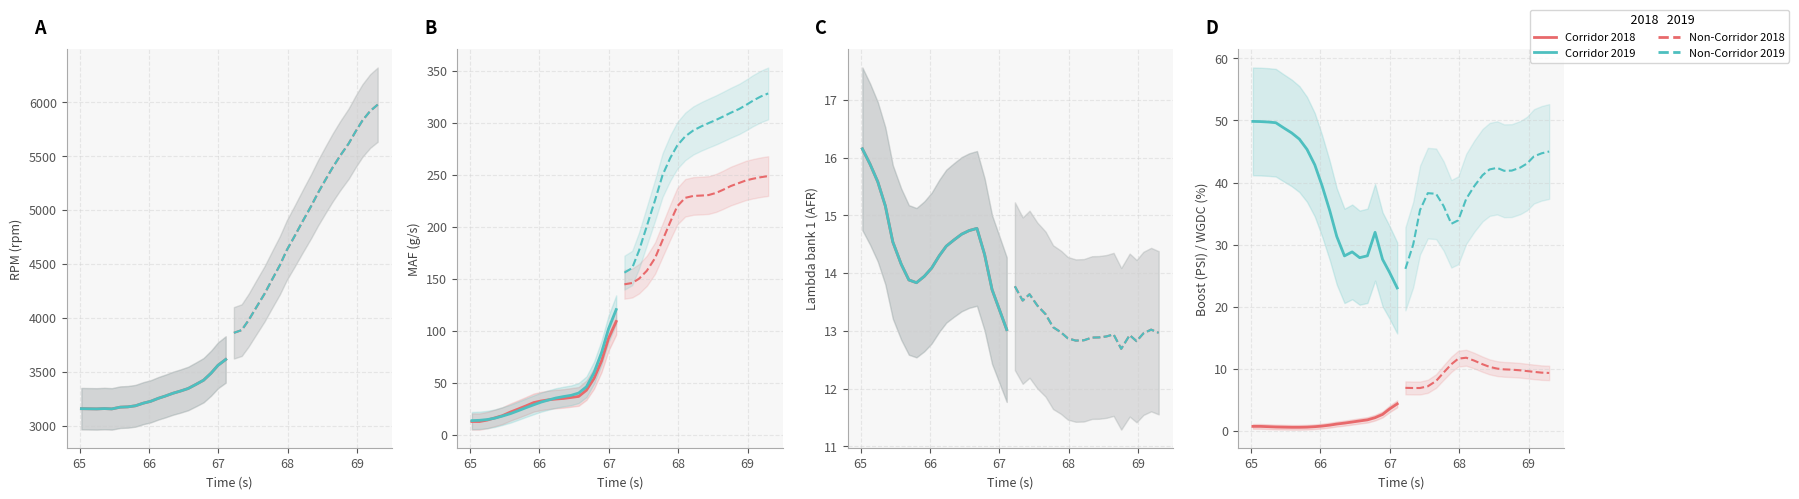

Reading left to right, what are all the values shown in this chart?

Corridor 2018: 0.8	0.8	0.7	0.6	0.6	0.6	0.6	0.6	0.7	0.8	0.9	1.1	1.3	1.4	1.6	1.8	2.1	2.7	3.5	4.4
Corridor 2019: 49.8	49.8	49.7	49.6	48.8	48.0	47.0	45.3	42.9	39.5	35.4	31.3	28.2	28.8	27.9	28.2	32.0	27.6	25.6	23.0
Non-Corridor 2018: 7.0	6.9	6.9	7.2	8.1	9.4	10.8	11.7	11.8	11.3	10.8	10.3	10.0	9.9	9.9	9.8	9.7	9.5	9.4	9.4
Non-Corridor 2019: 26.1	30.0	35.6	38.3	38.2	36.2	33.4	33.9	37.4	39.4	41.2	42.1	42.4	41.9	41.9	42.4	43.1	44.2	44.7	45.0